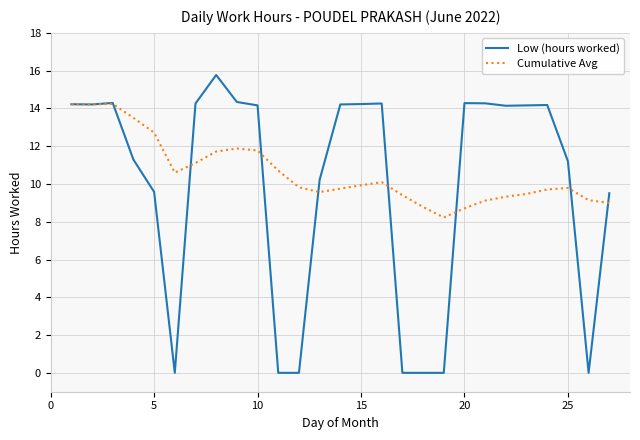

Which series has the largest range (max minus min)?

Low (hours worked)